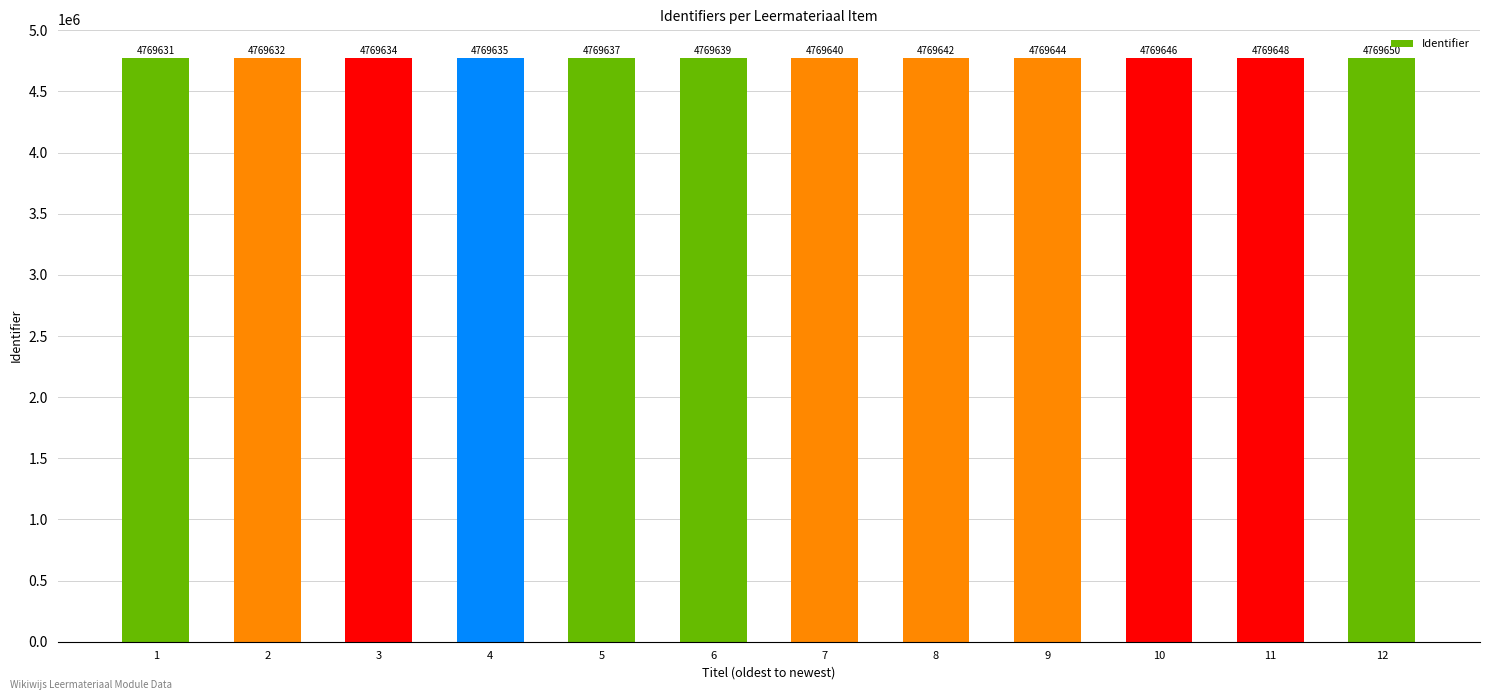

Where is the data nearest to the value 4769640?

7